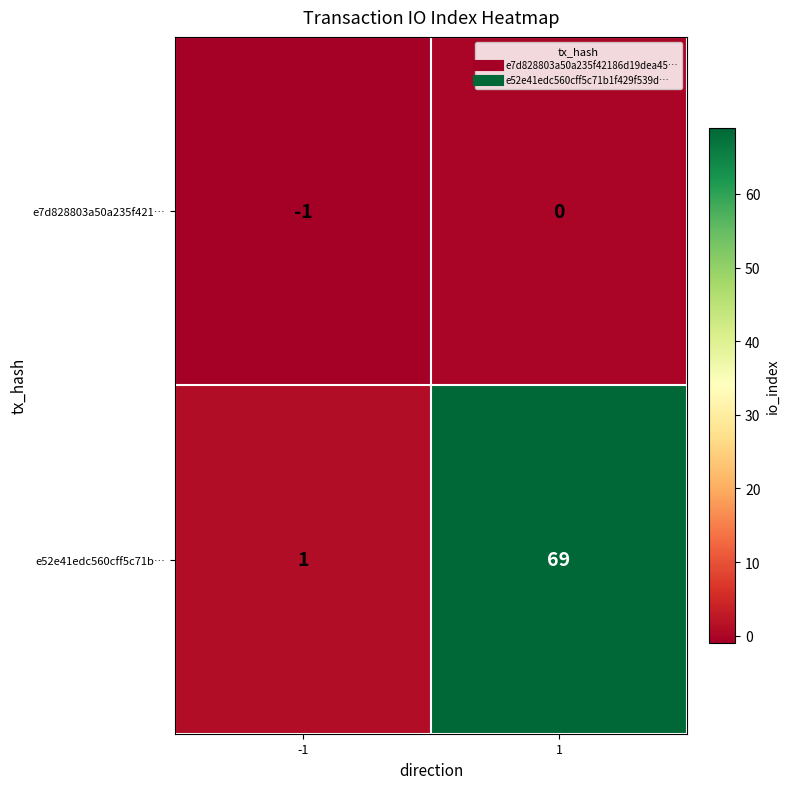

Reading left to right, what are all the values shown in this chart?

e7d828803a50a235f421…: -1=-1	1=0
e52e41edc560cff5c71b…: -1=1	1=69